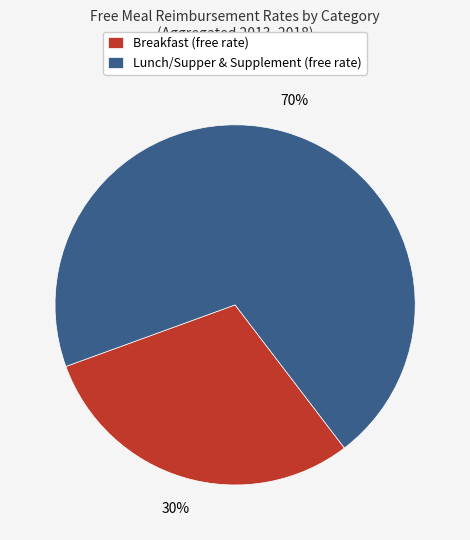

To the nearest percent, what is the difference between the largest and smallest slice percentages?

40%